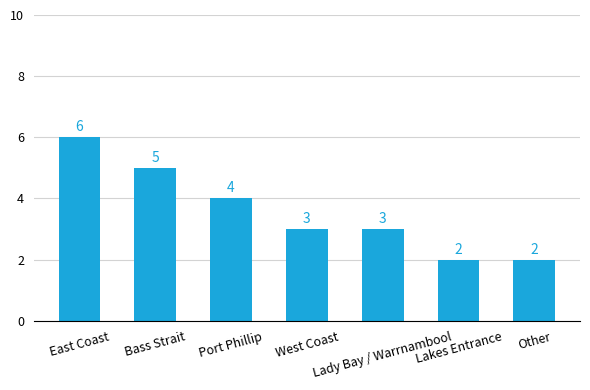

What is the sum of all values?

25